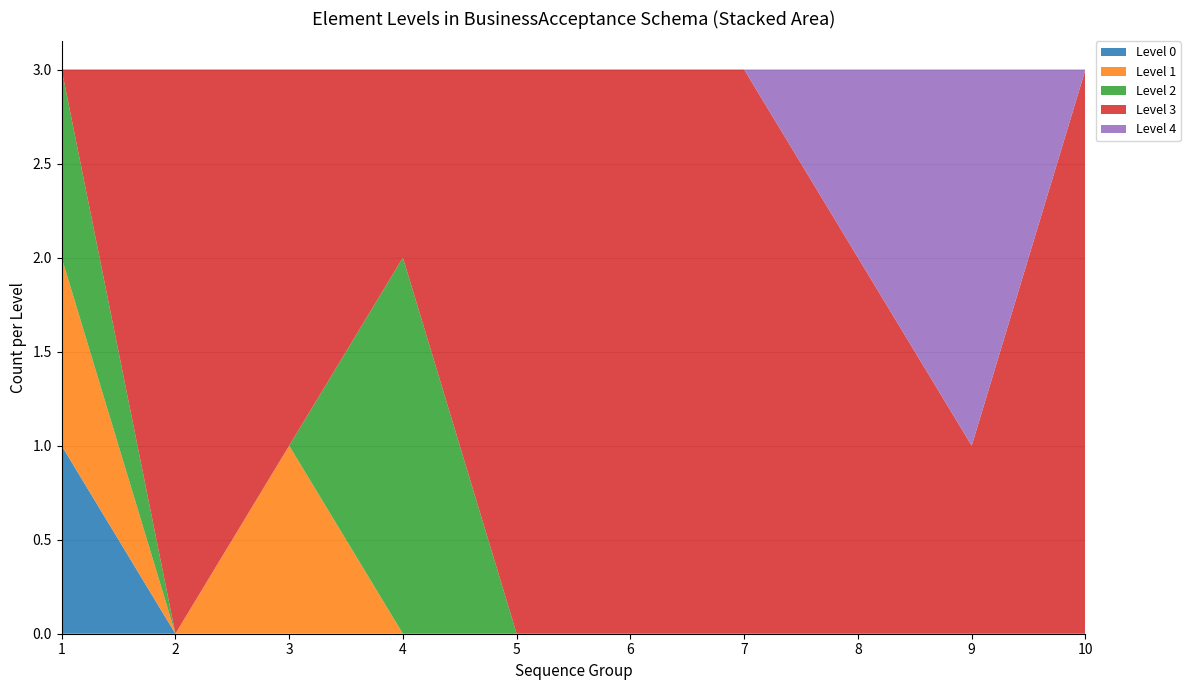

What is the total value across all series at 8?

3